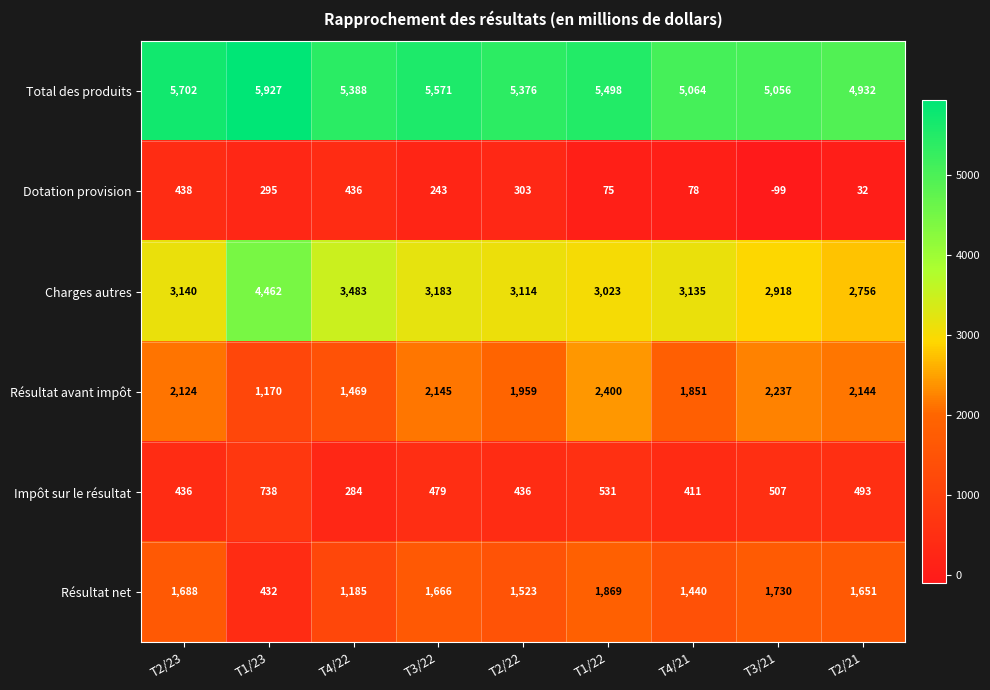

What is the total value across all series at T3/22?

13287